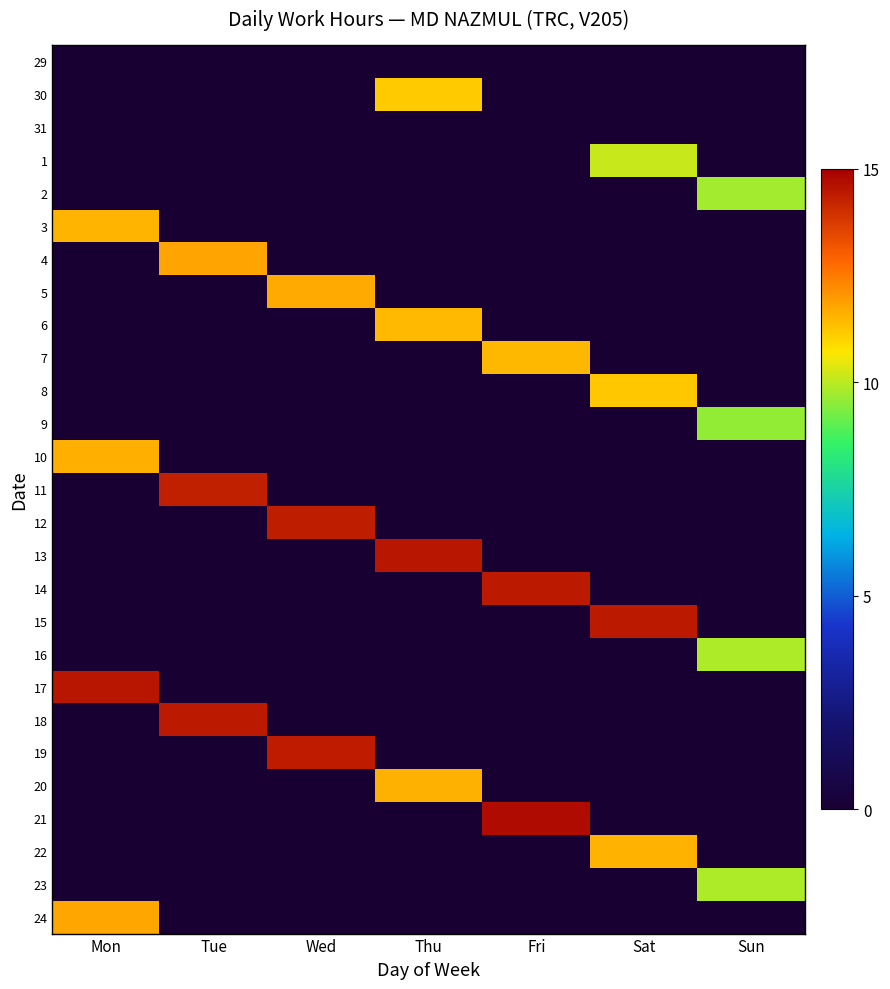

Which series has the largest total across all categories?

21